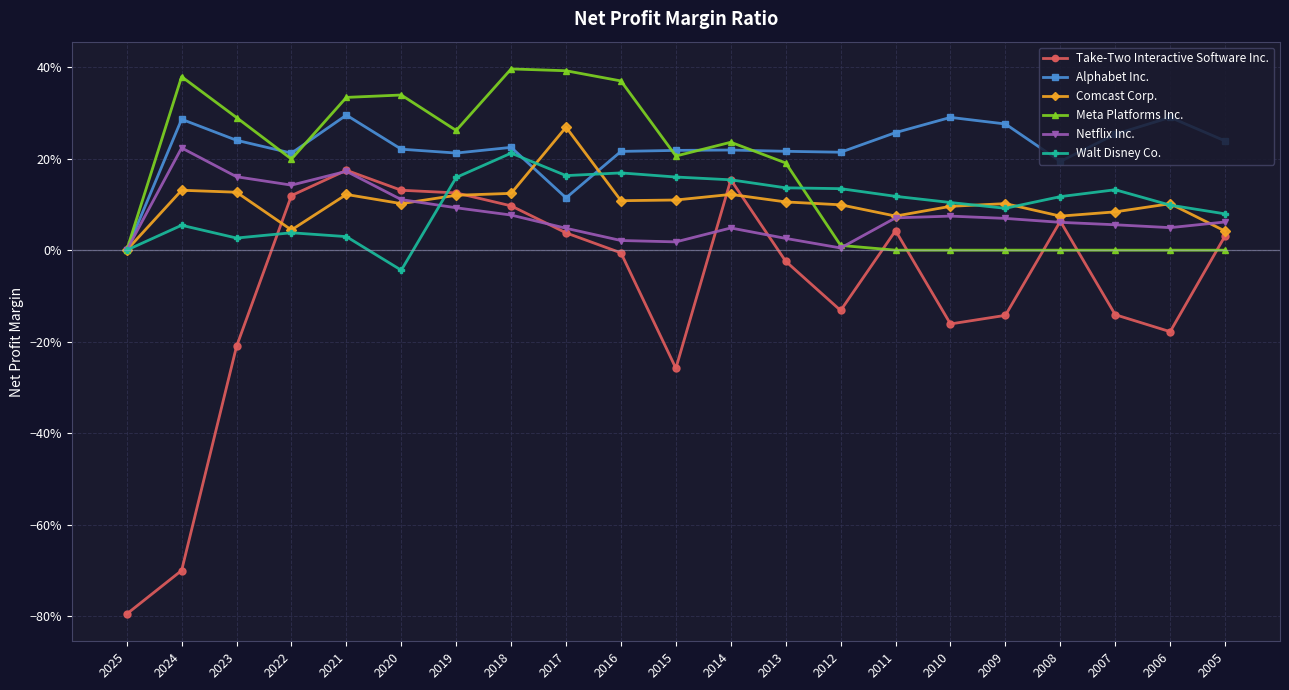

Read the Comcast Corp. value at 2006.

0.1